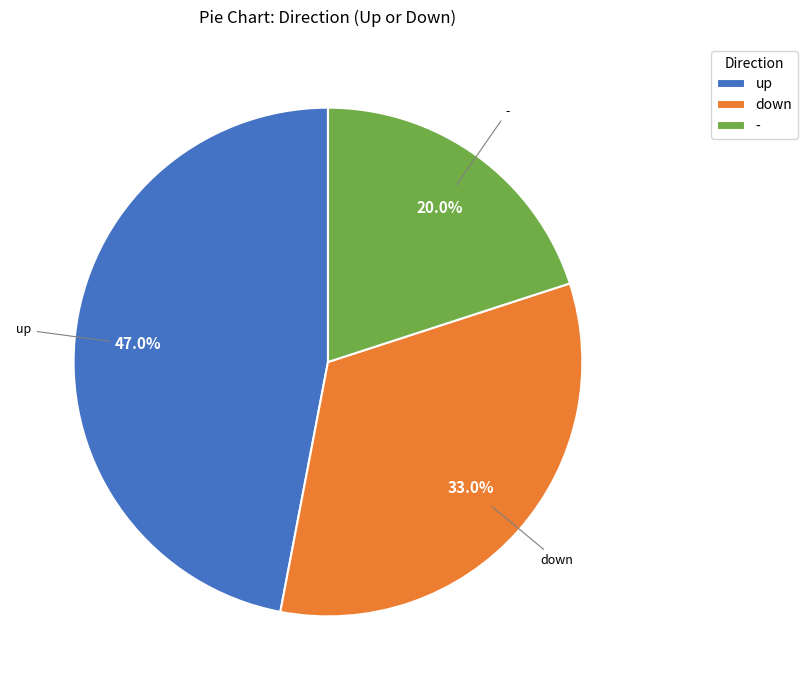

To the nearest percent, what is the combined percentage of - and down?

53%